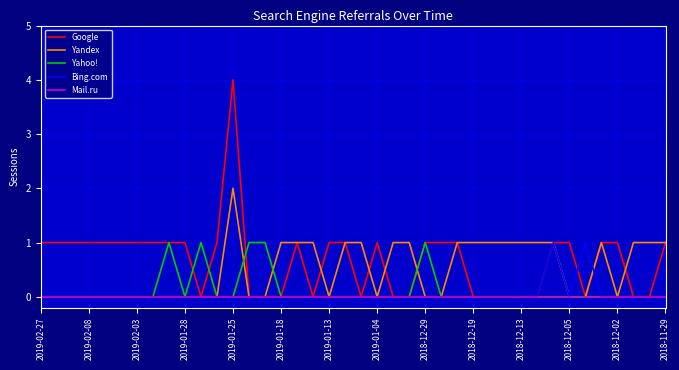

Which series has the widest spread of values?

Google